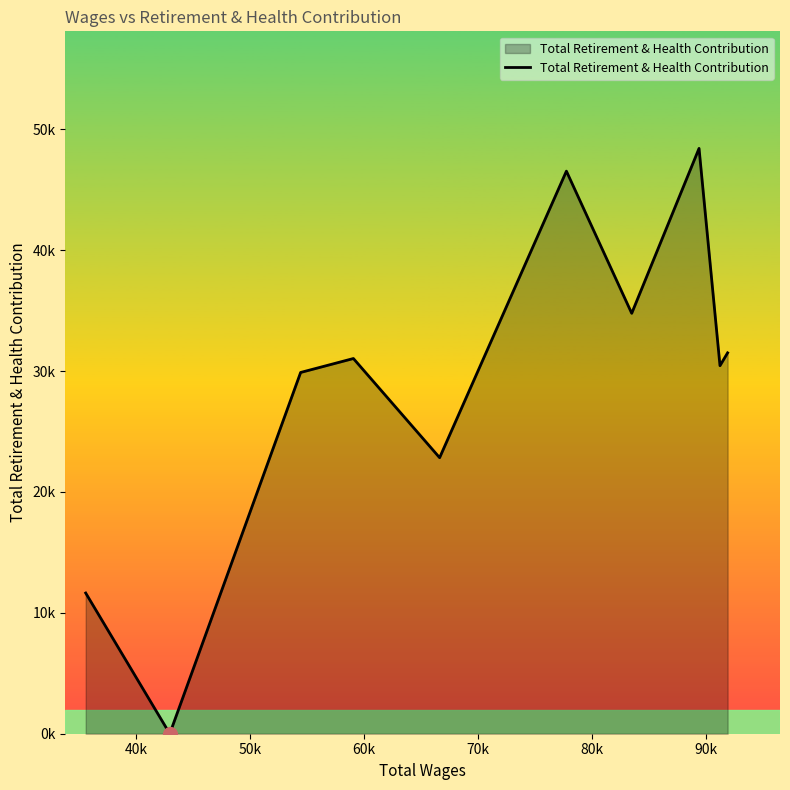

Does the chart display data point markers on the line(s)?

No